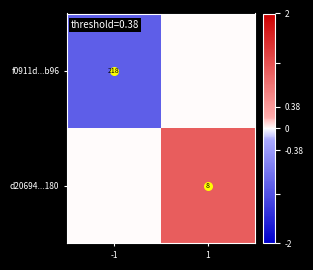

At which label does f0911d...b96 reach its peak?

1